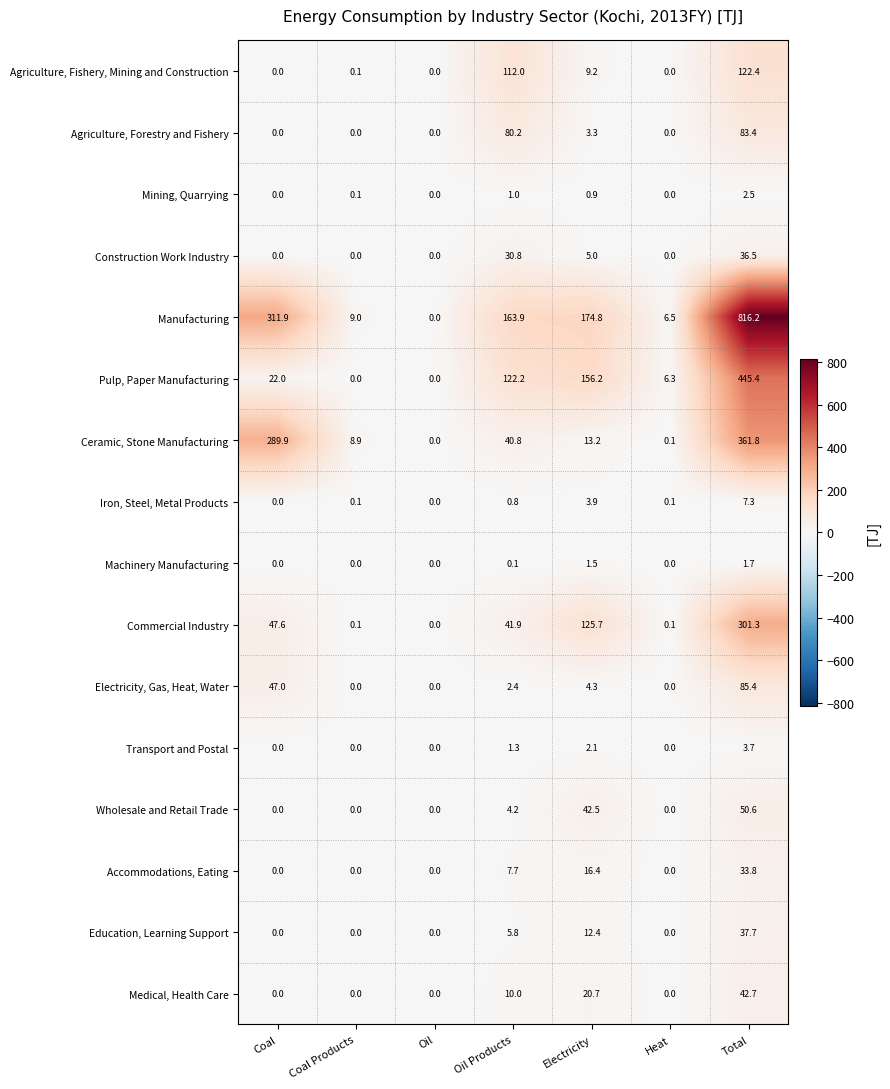

How many data points does each series have?

7